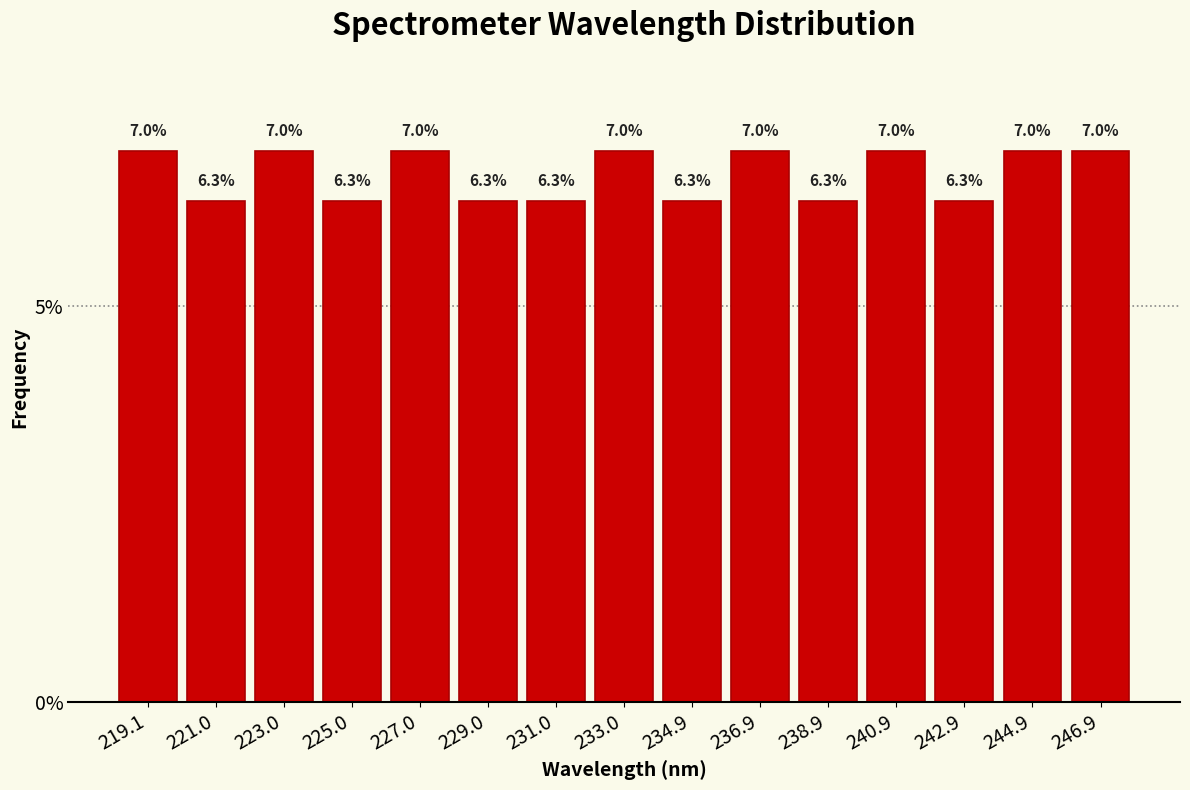

How tall is the bar that spans 232.0 to 234.0 on the x-axis? The bar edges are not printed on the chart, so give them approximately, as read against the axis.

7.0